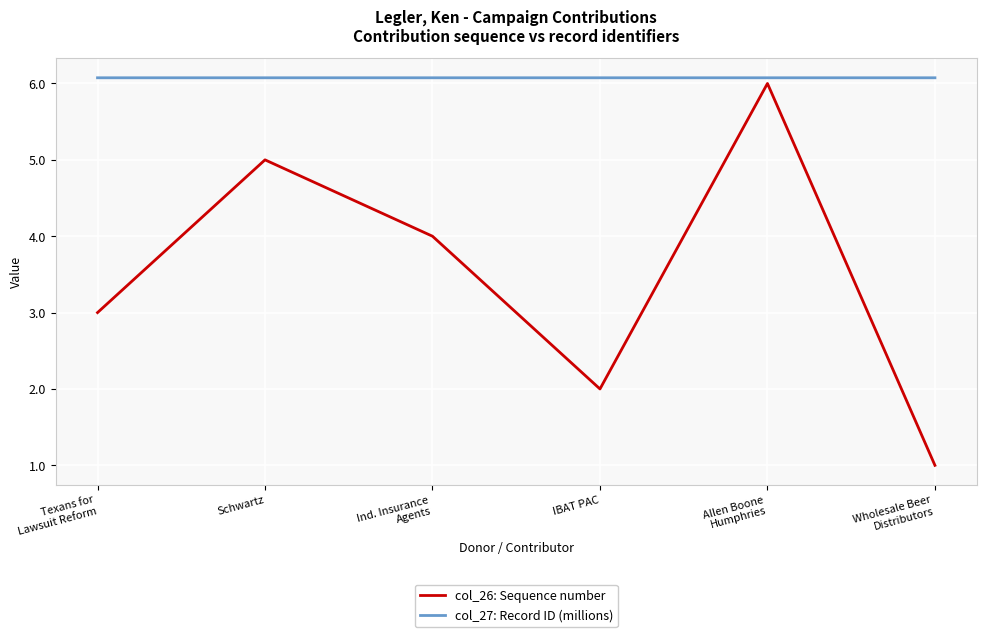

True or false: col_27: Record ID (millions) and col_26: Sequence number cross at least once.

False